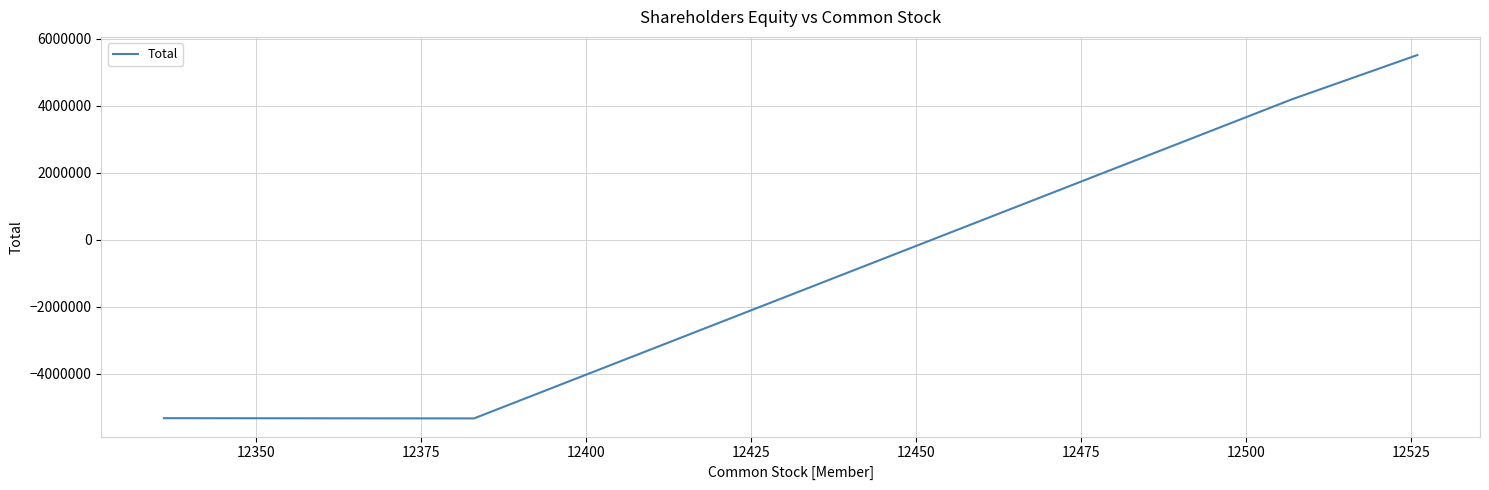

How many series are shown in this chart?

1